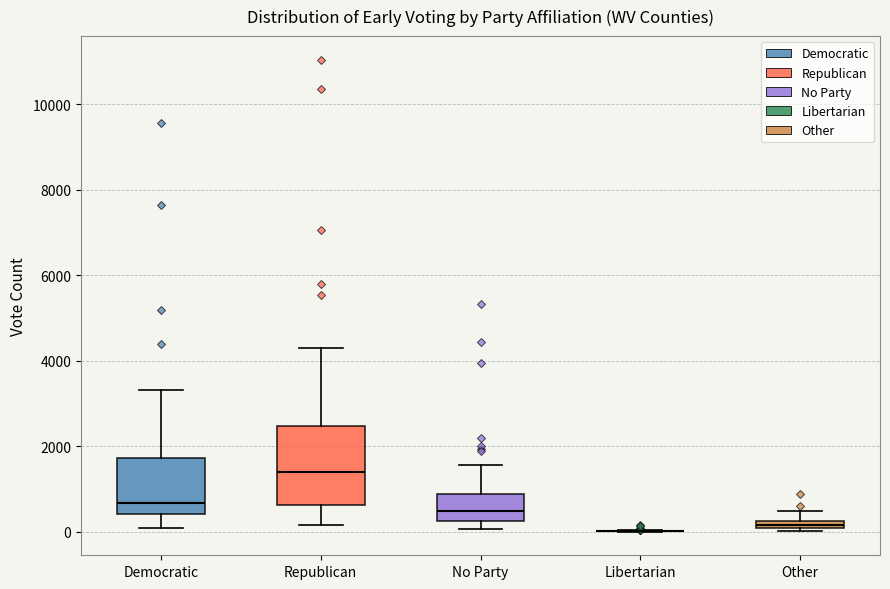

Which box is the tallest, from its lower edge to its upper edge?

Republican